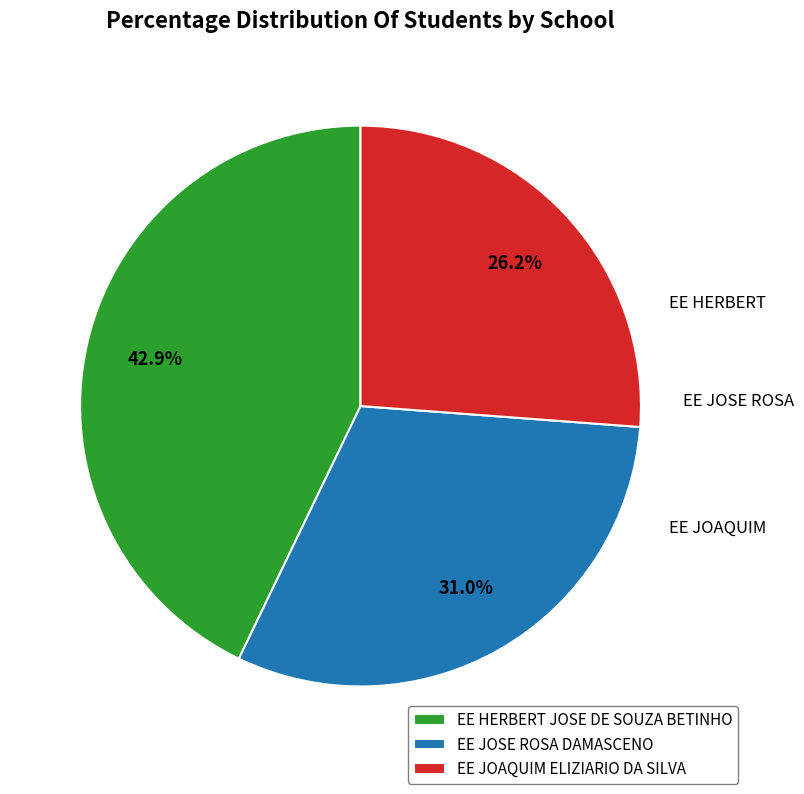

Which has a higher value, EE JOSE ROSA DAMASCENO or EE HERBERT JOSE DE SOUZA BETINHO?

EE HERBERT JOSE DE SOUZA BETINHO